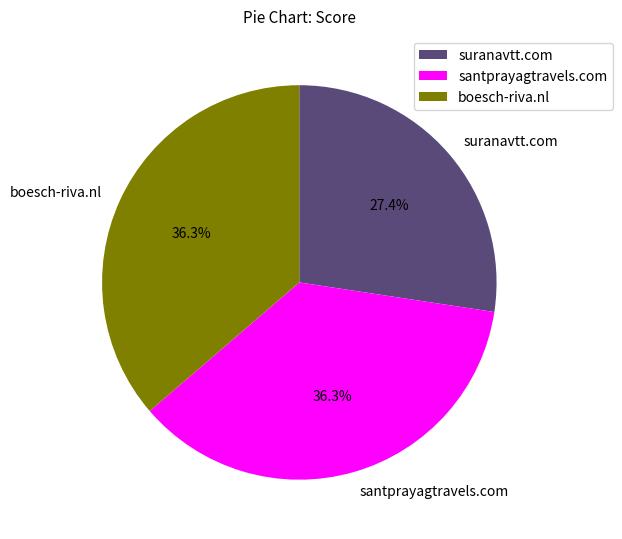

Is suranavtt.com the majority of the pie?

No